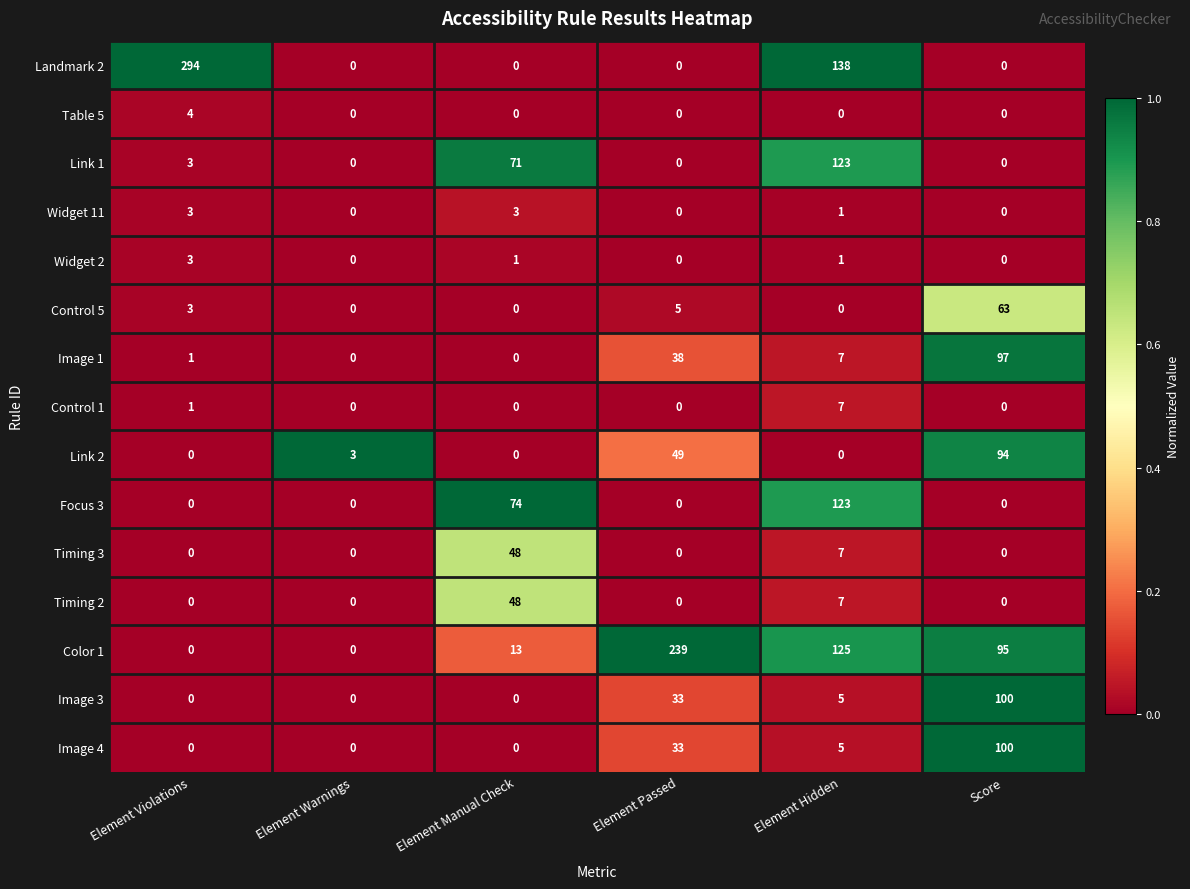

Which series has the largest range (max minus min)?

Landmark 2